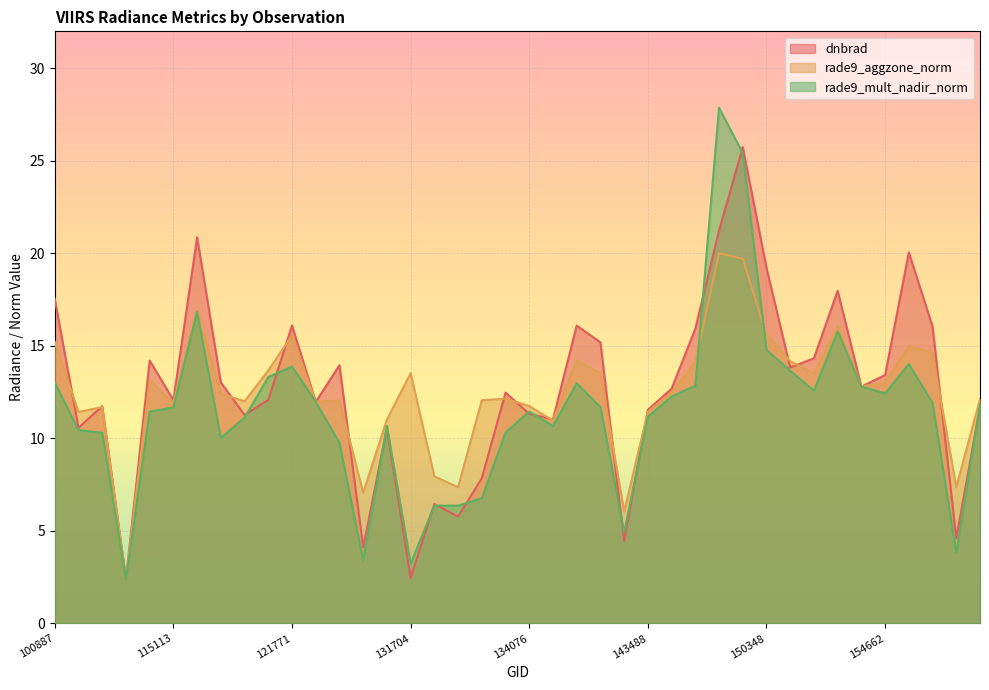

Rank the series at 151404 from highest to lowest value.

dnbrad, rade9_aggzone_norm, rade9_mult_nadir_norm